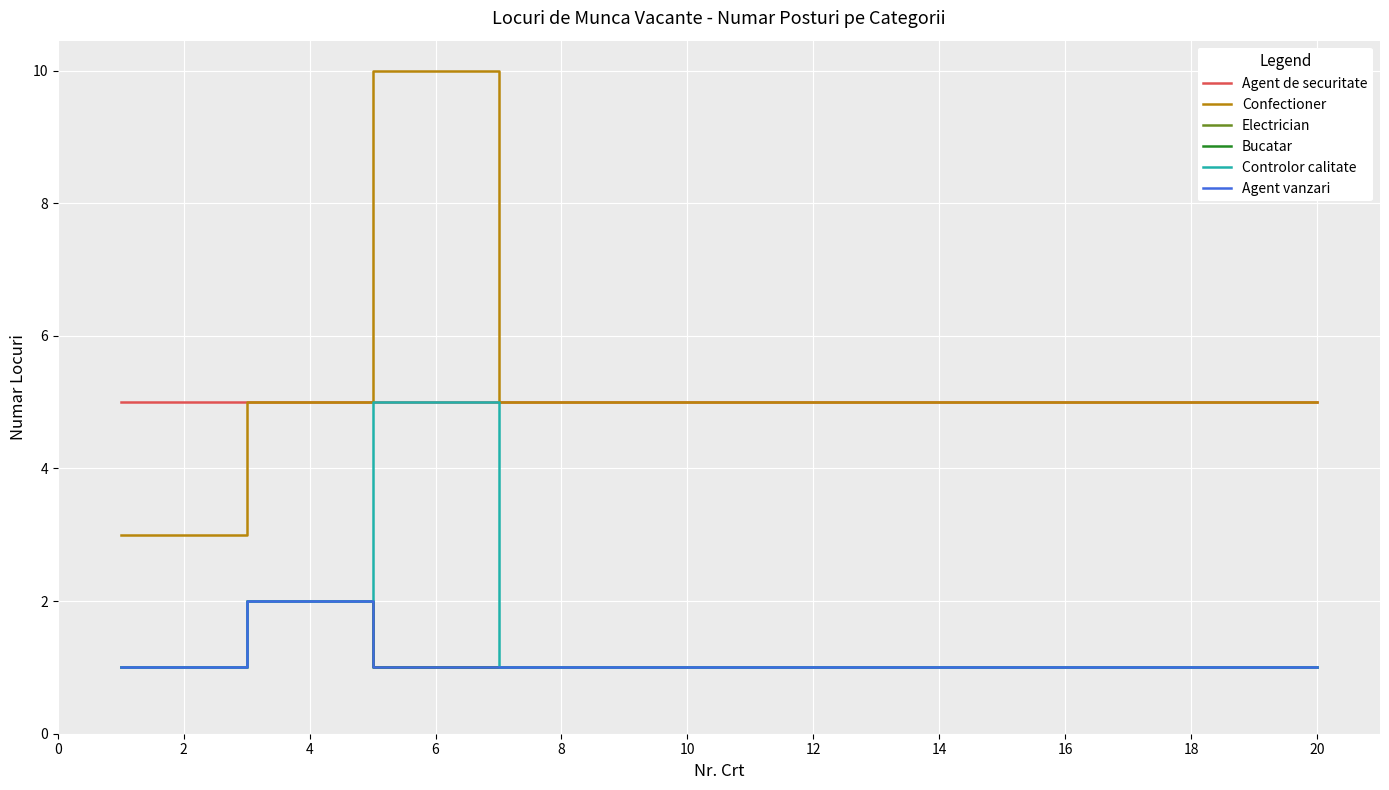

Is this an area chart (filled region under the line)?

No